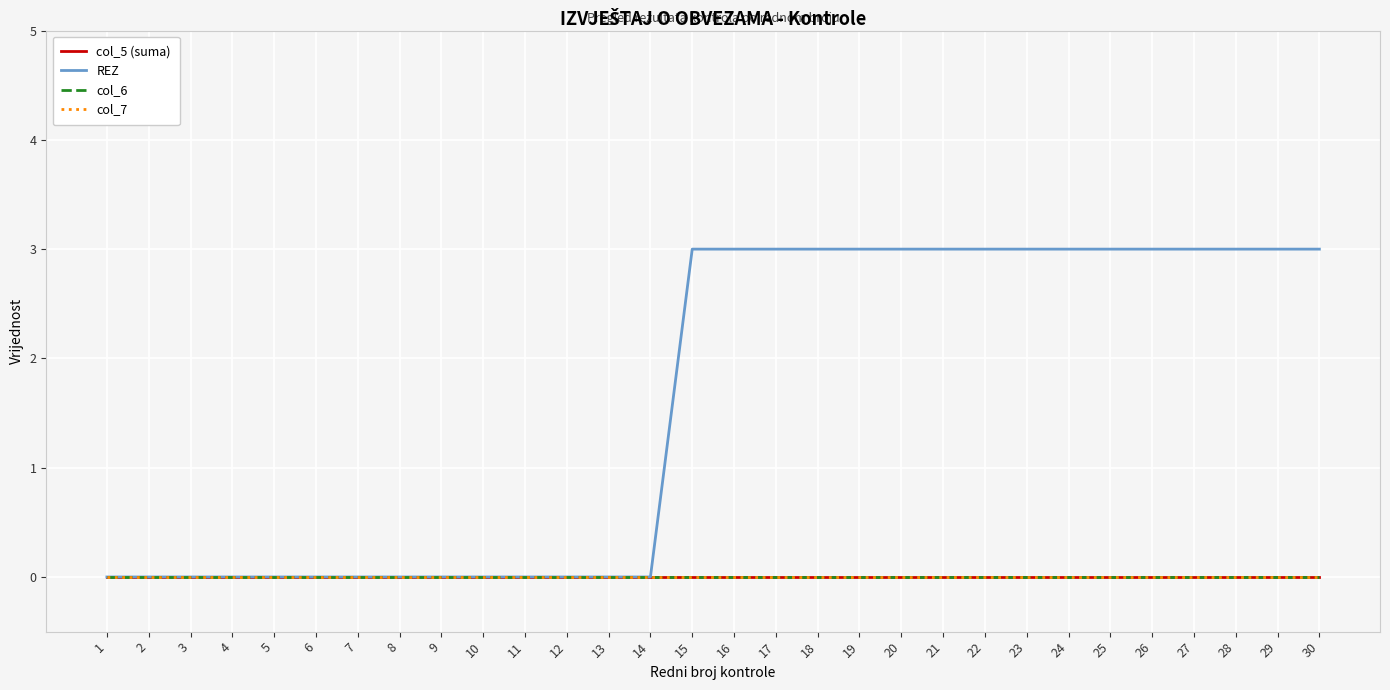

True or false: REZ has a value of 3 at 27.

True